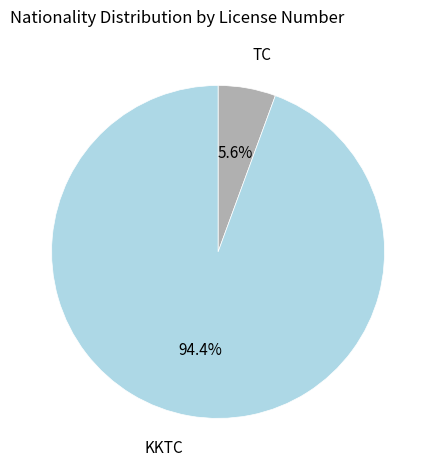

Is there a majority slice in this chart?

Yes